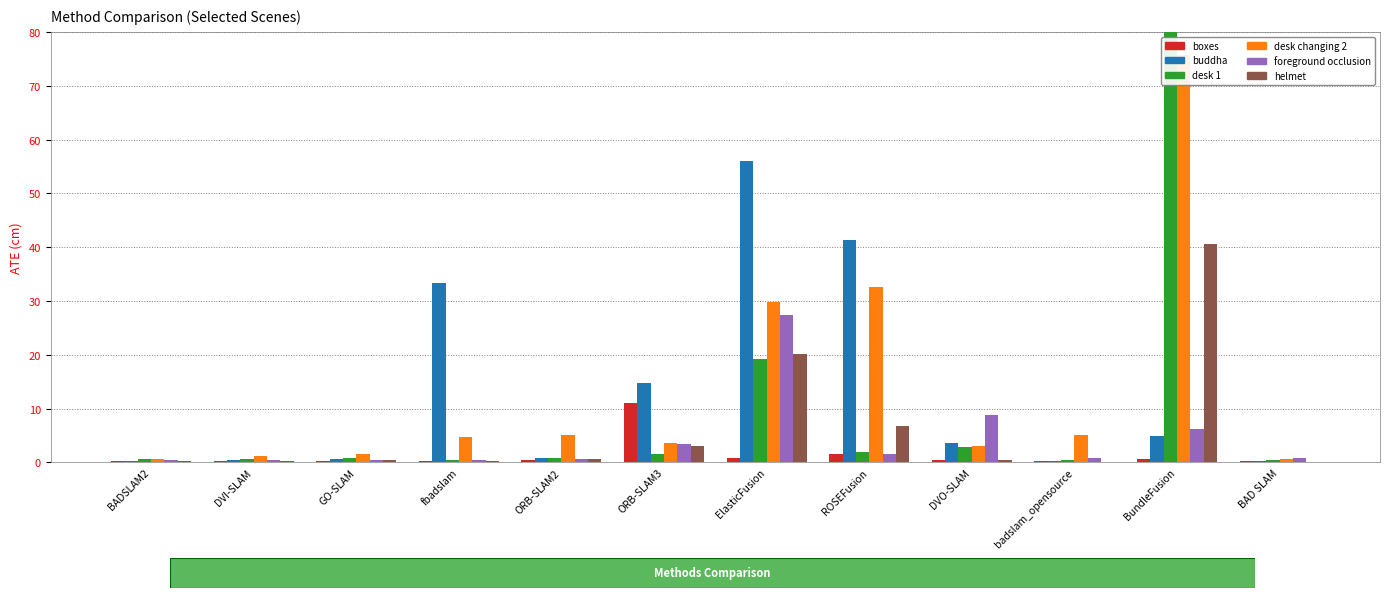

What is the difference between the maximum and minimum values in the helmet series?

40.4